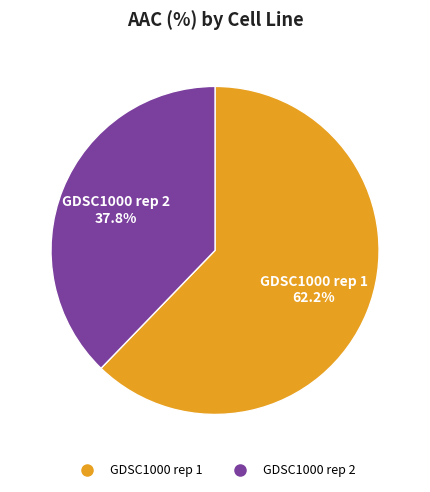

Which has a higher value, GDSC1000 rep 2 or GDSC1000 rep 1?

GDSC1000 rep 1